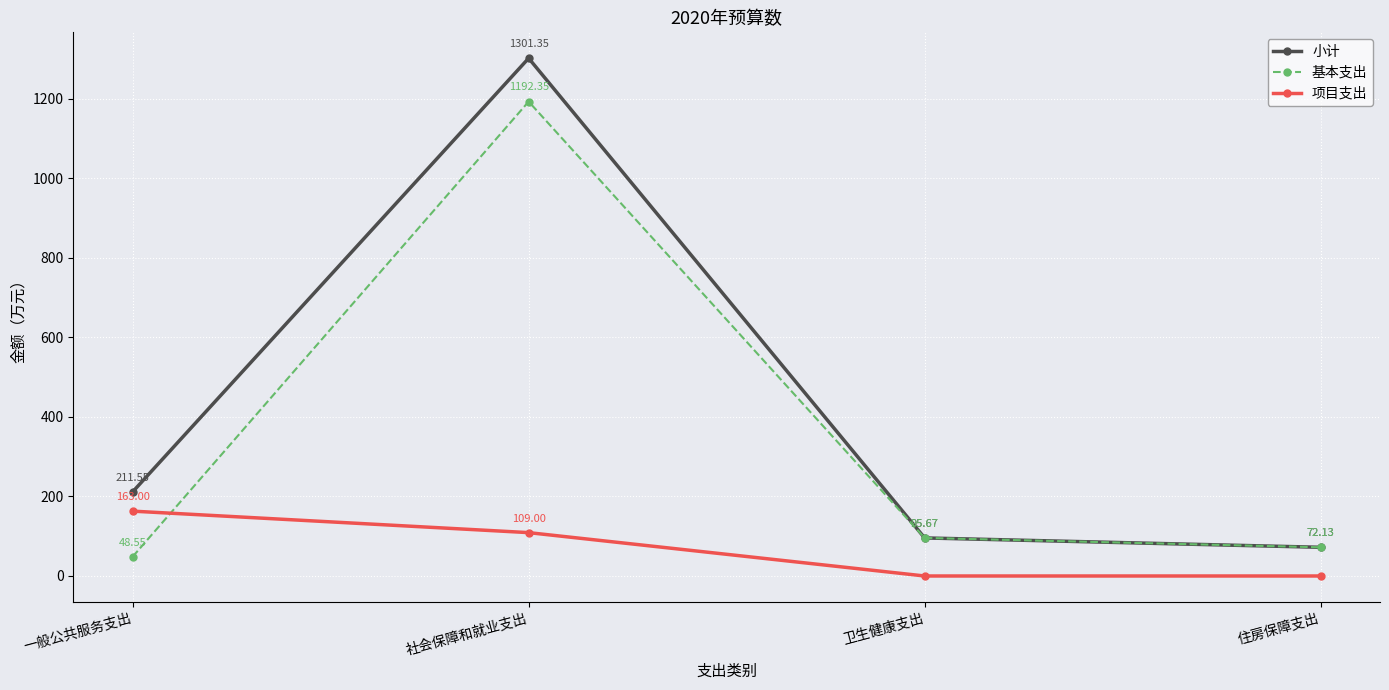

At which category does the chart reach its peak across all series?

社会保障和就业支出